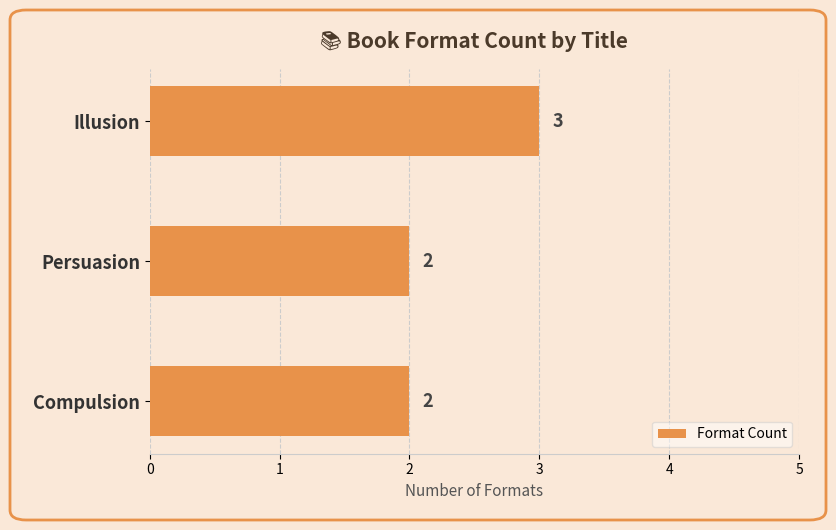

Does the chart contain any negative values?

No